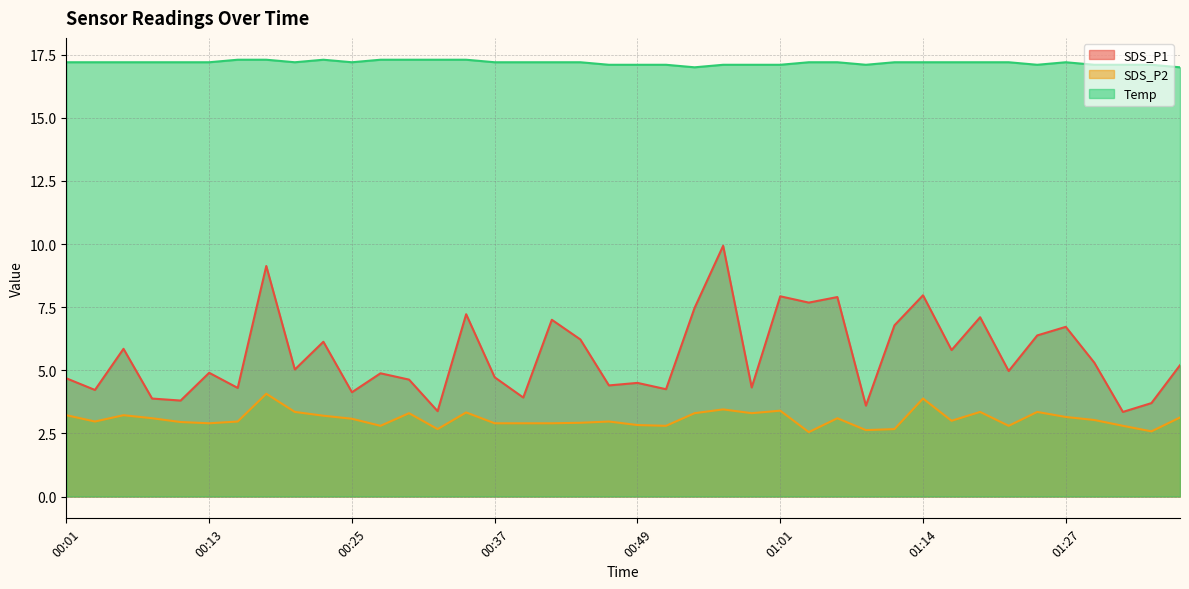

Which series changed the most between 00:22 and 01:27?

SDS_P1